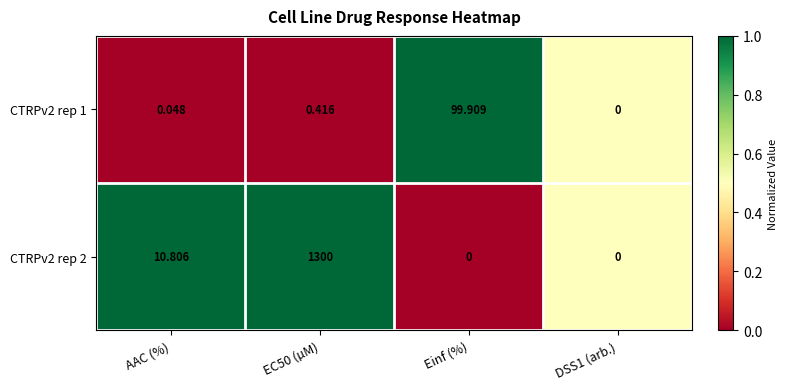

At which label does CTRPv2 rep 2 first exceed 10?

AAC (%)